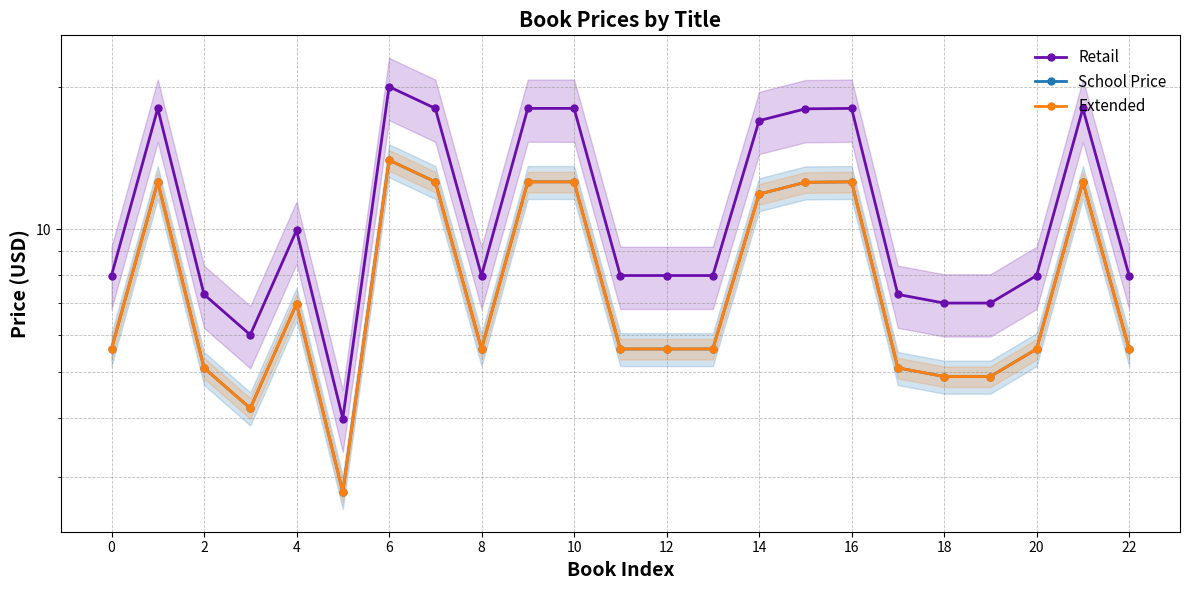

Between 8 and 22, which is larger?

8